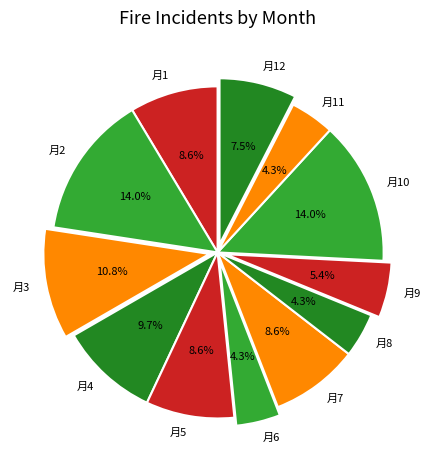

Which has a higher value, 月2 or 月12?

月2